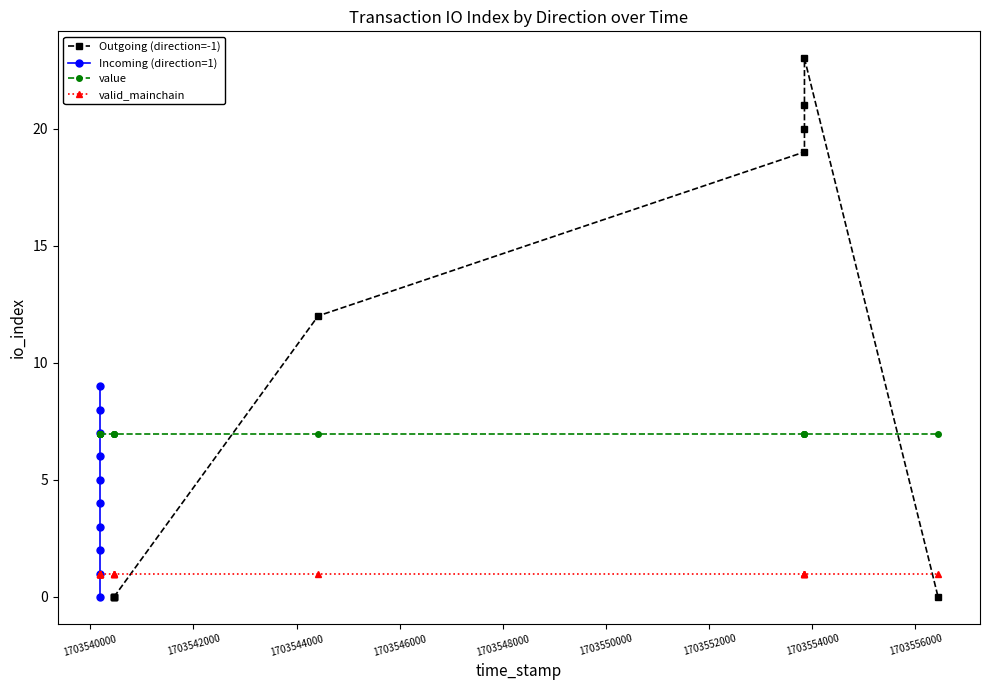

Is this an area chart (filled region under the line)?

No